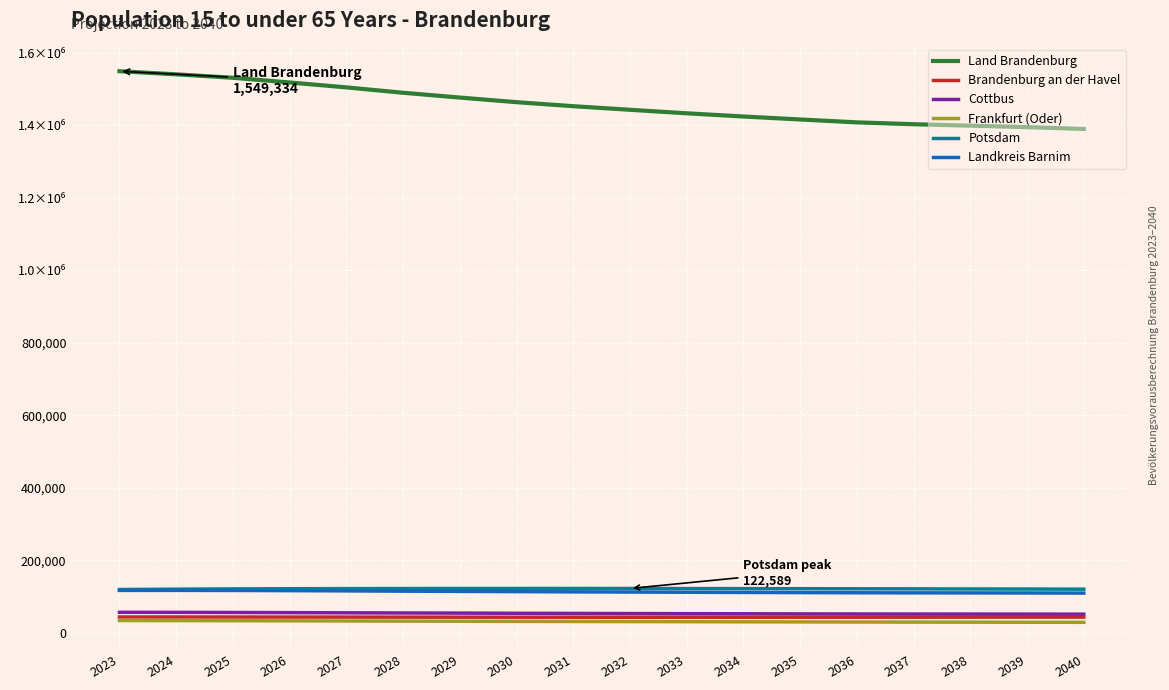

What are all the series names shown in the legend?

Land Brandenburg, Brandenburg an der Havel, Cottbus, Frankfurt (Oder), Potsdam, Landkreis Barnim